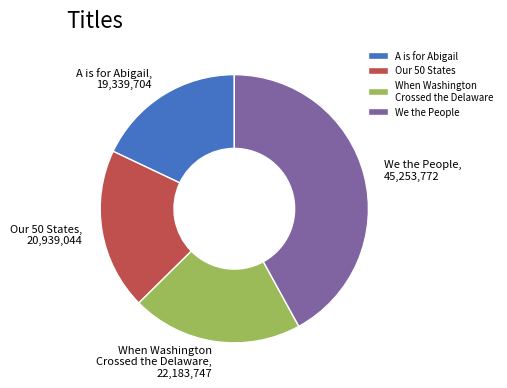

How many slices are in this pie chart?

4